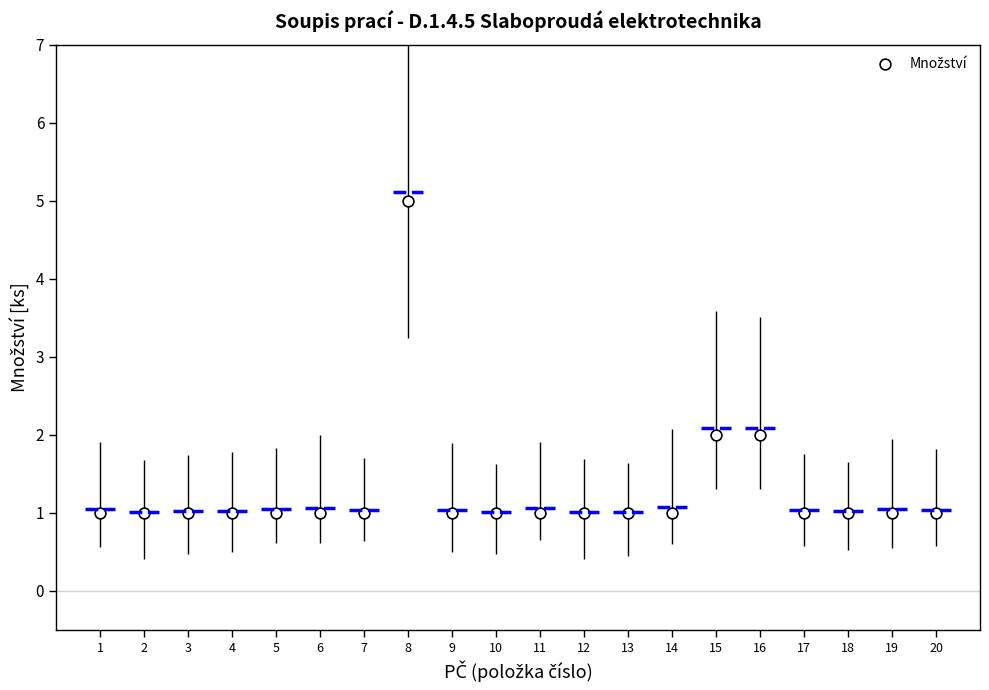

What is the range of Y values (max minus min)?

4